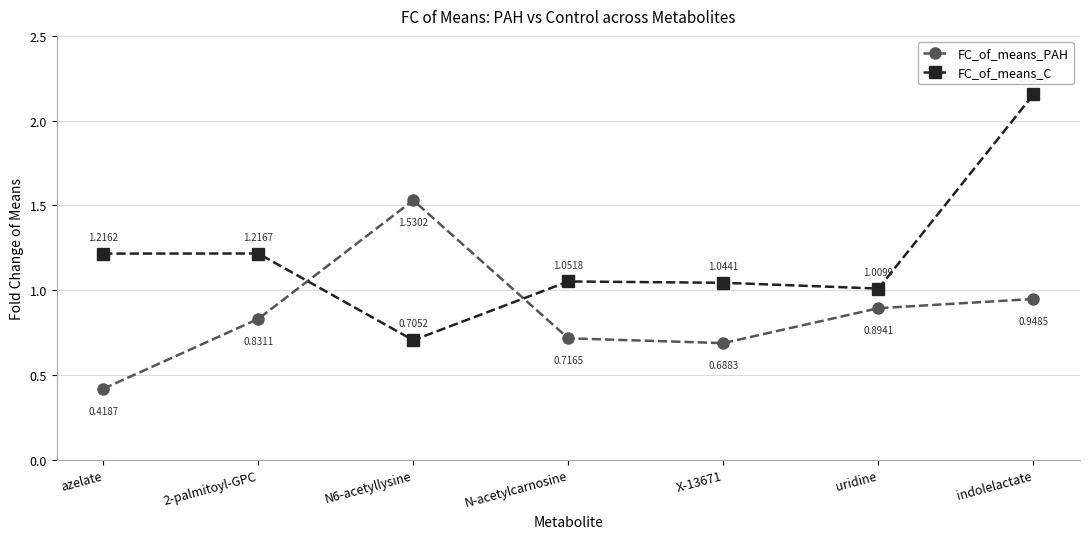

What are all the series names shown in the legend?

FC_of_means_PAH, FC_of_means_C